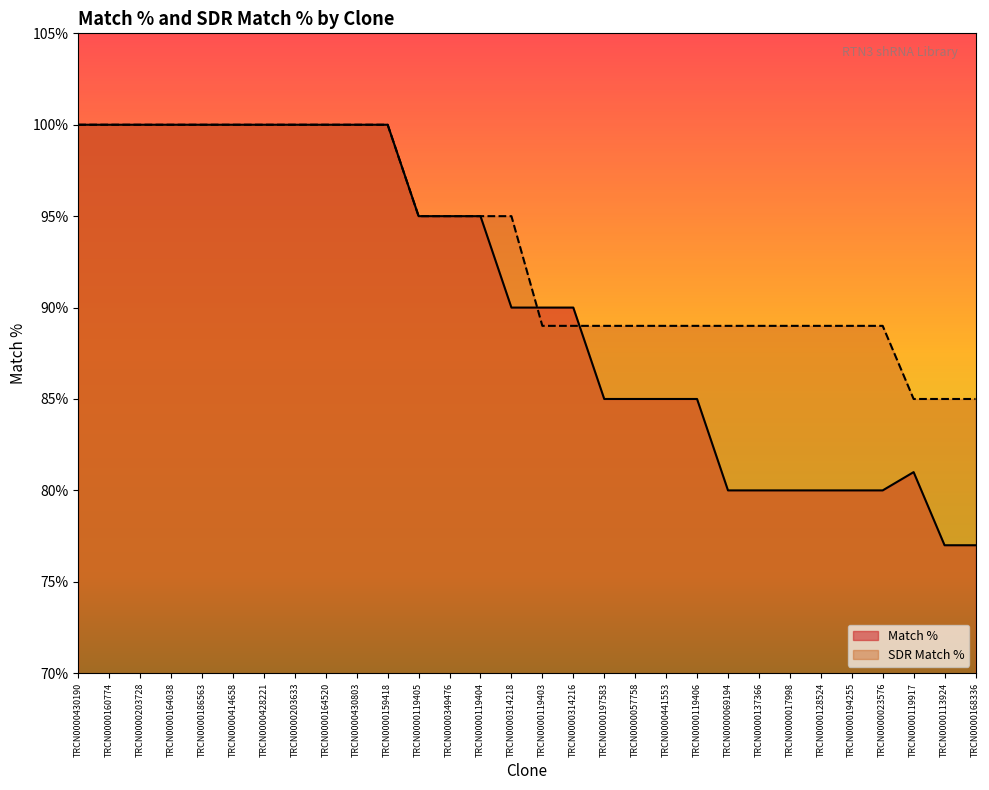

At how many categories does at least one series exceed 88?

27